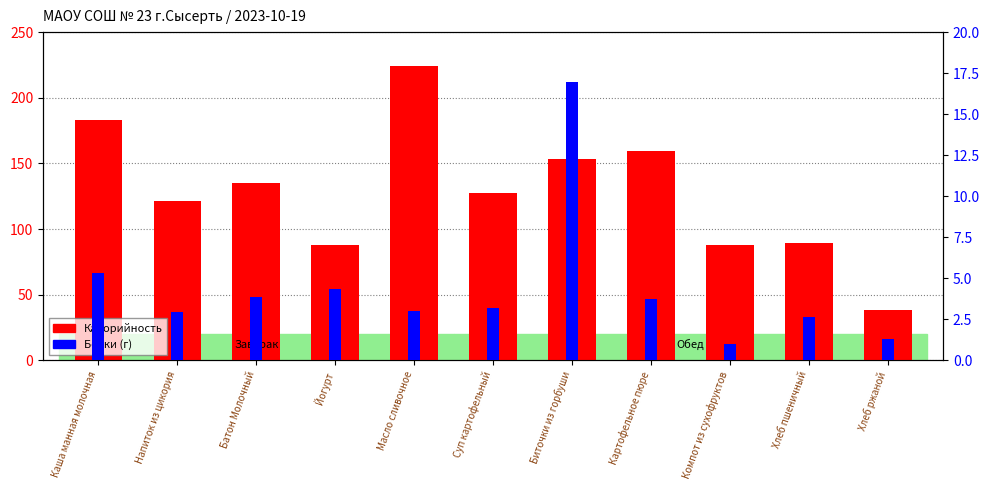

What is the difference between the maximum and minimum values in the Калорийность series?

185.3